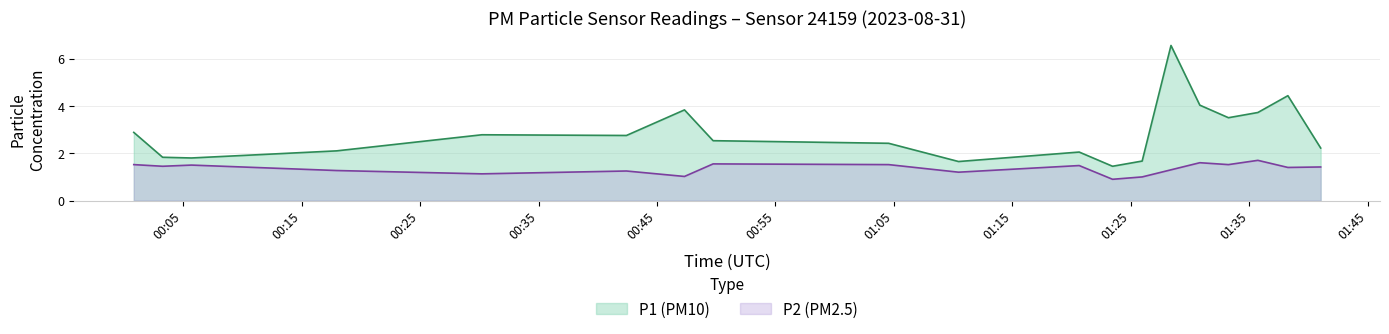

At 08:00, list the series in order from smallest to largest.

P2, P1